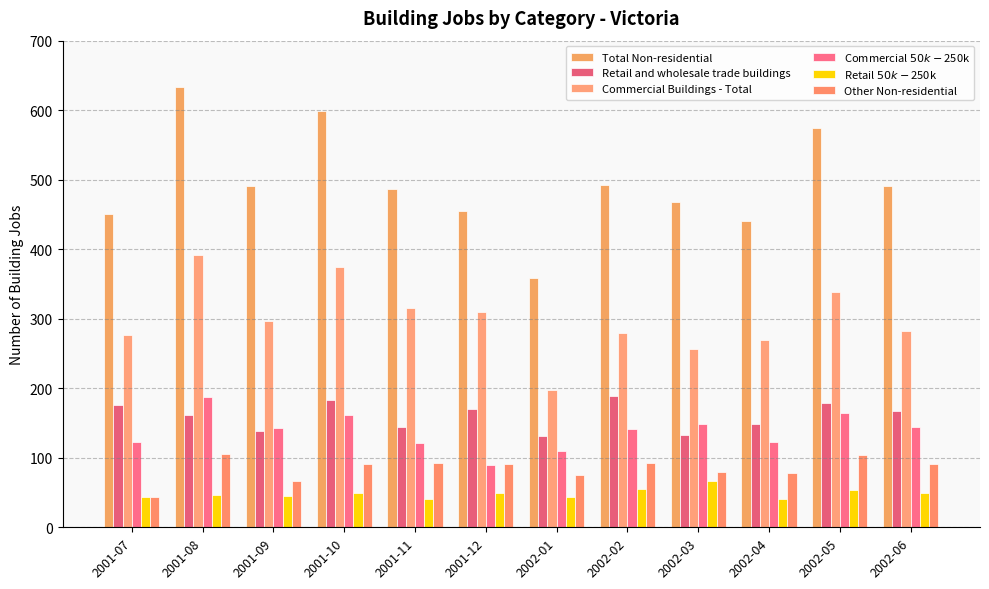

Are the bars grouped side by side (vs. stacked)?

Yes